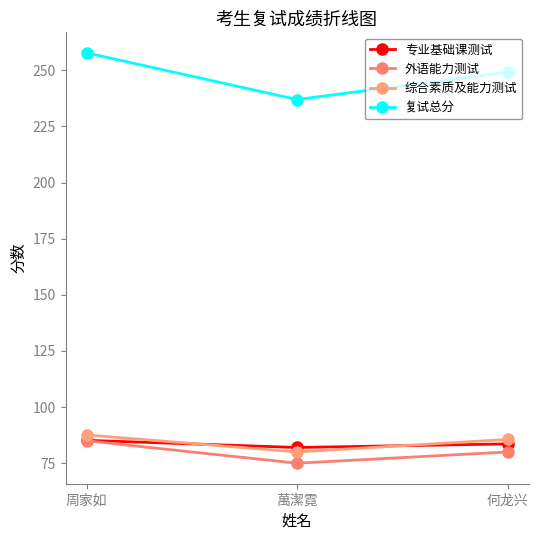

Which series has the largest total across all categories?

复试总分